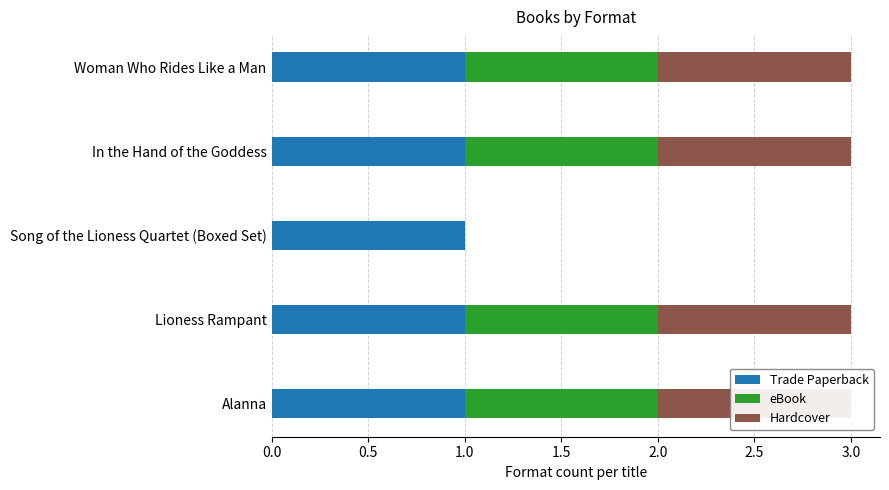

The value of Hardcover at 0.5 is 0.3. True or false?

False